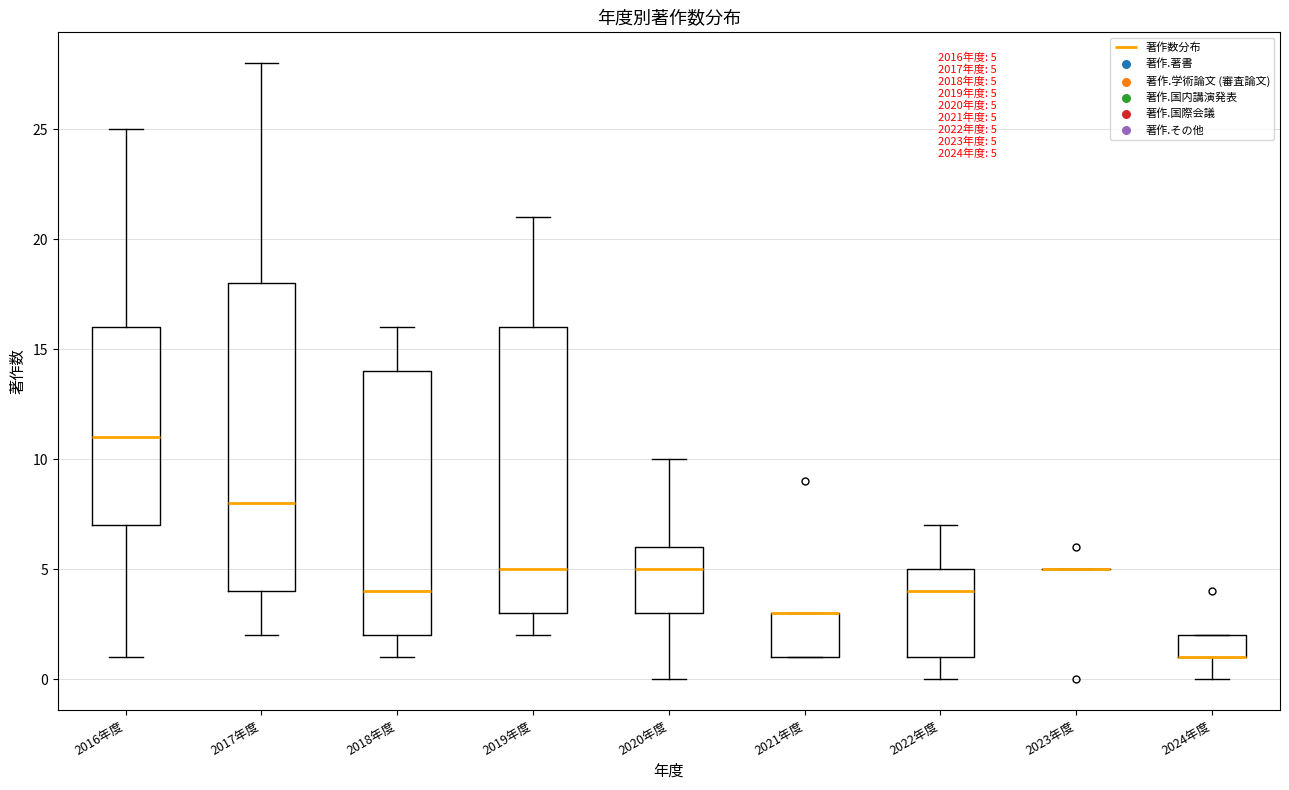

Which box is the tallest, from its lower edge to its upper edge?

2017年度